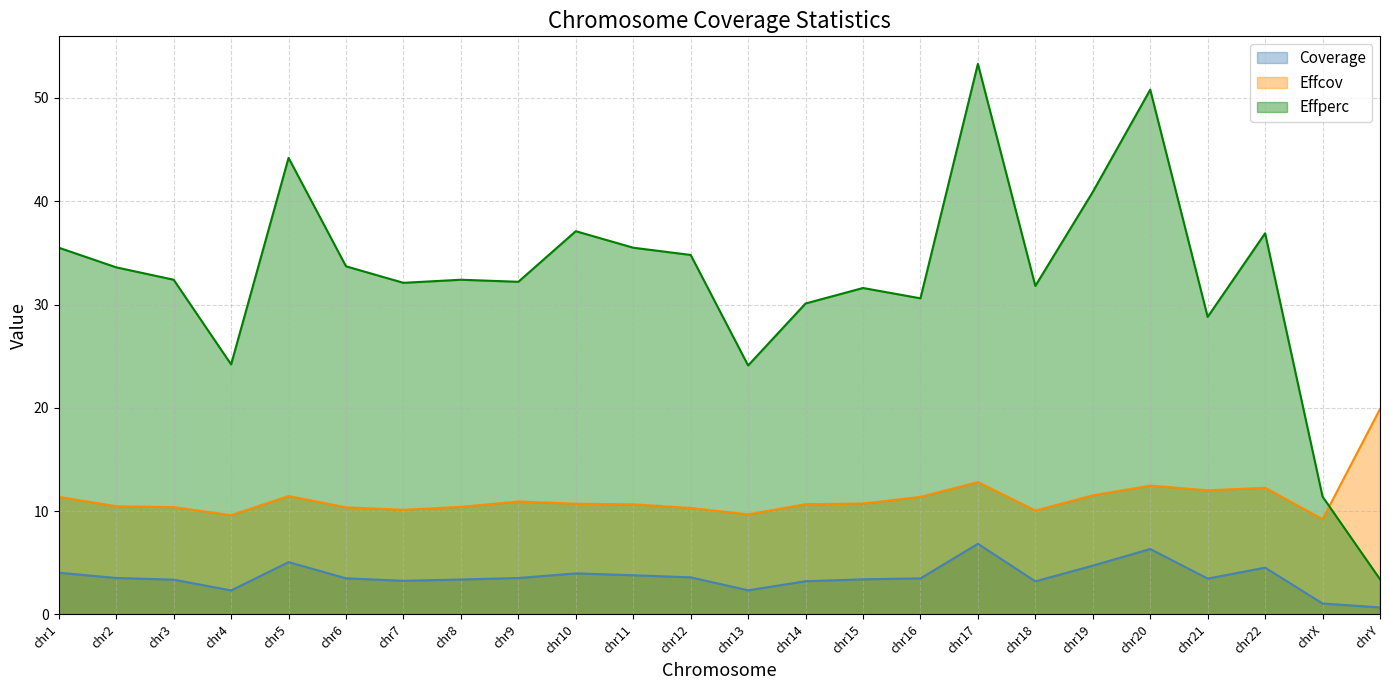

Read the Coverage value at chr8.

3.4